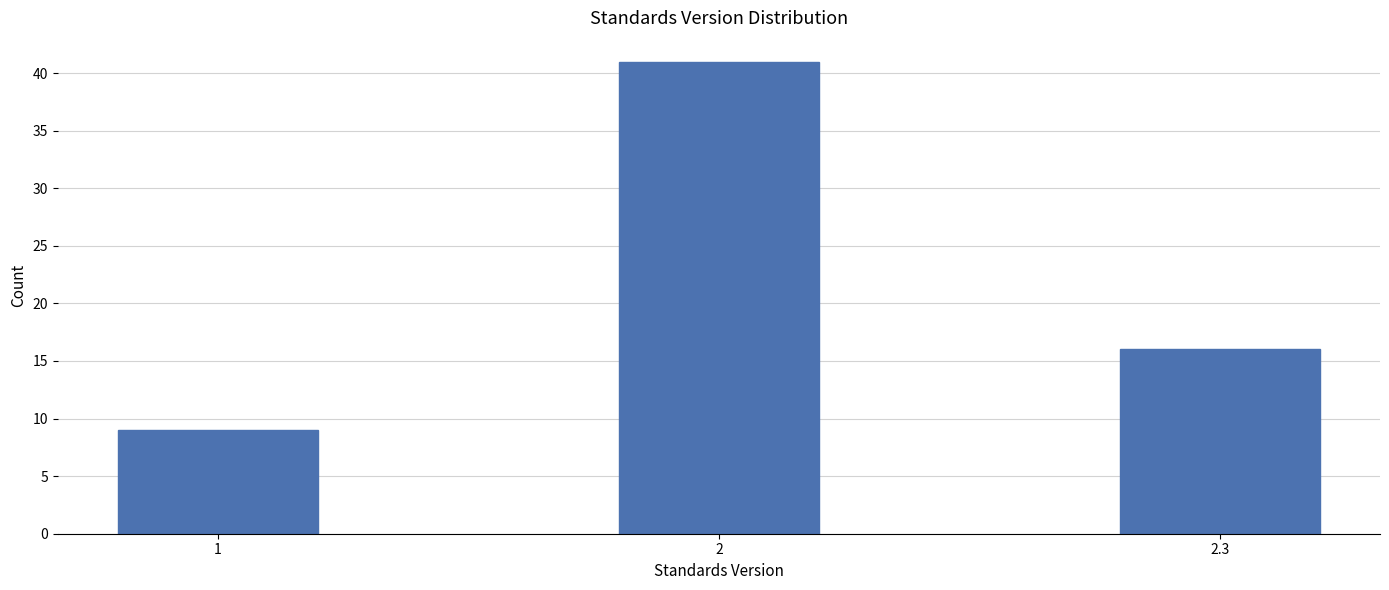

Reading left to right, what are all the values shown in this chart?

9	41	16